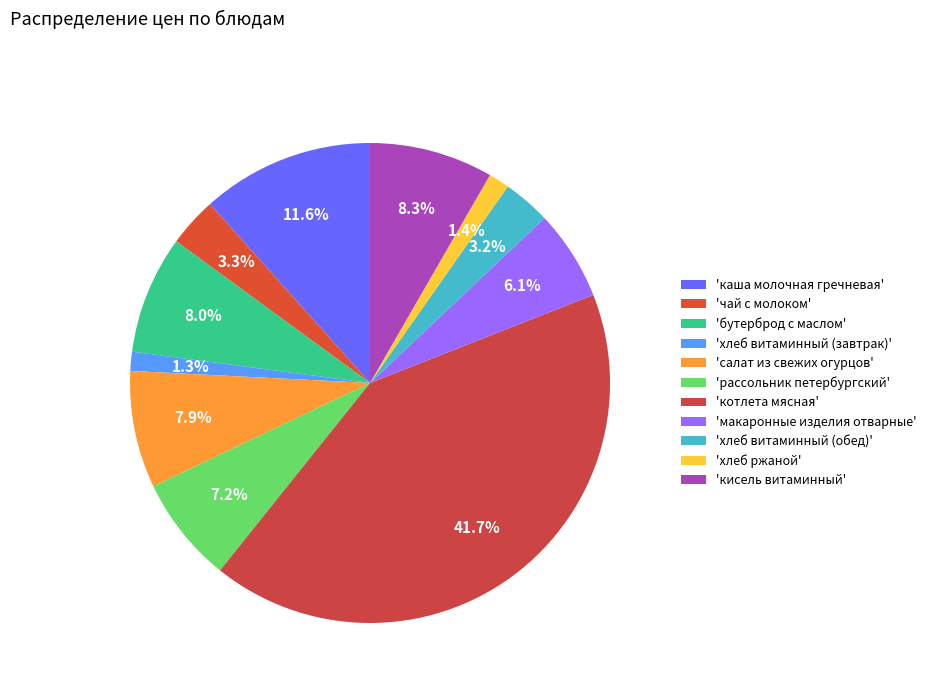

Is there a majority slice in this chart?

No